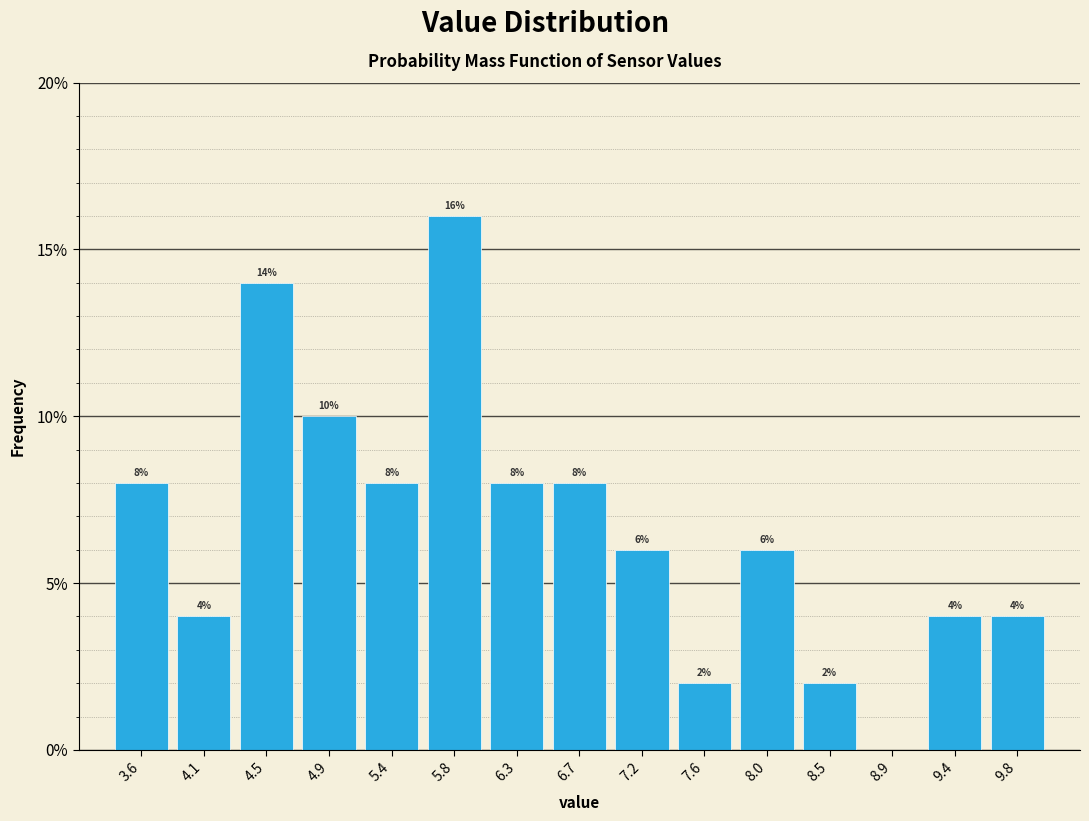

Which range on the x-axis has the tallest bar?

5.60 to 6.05